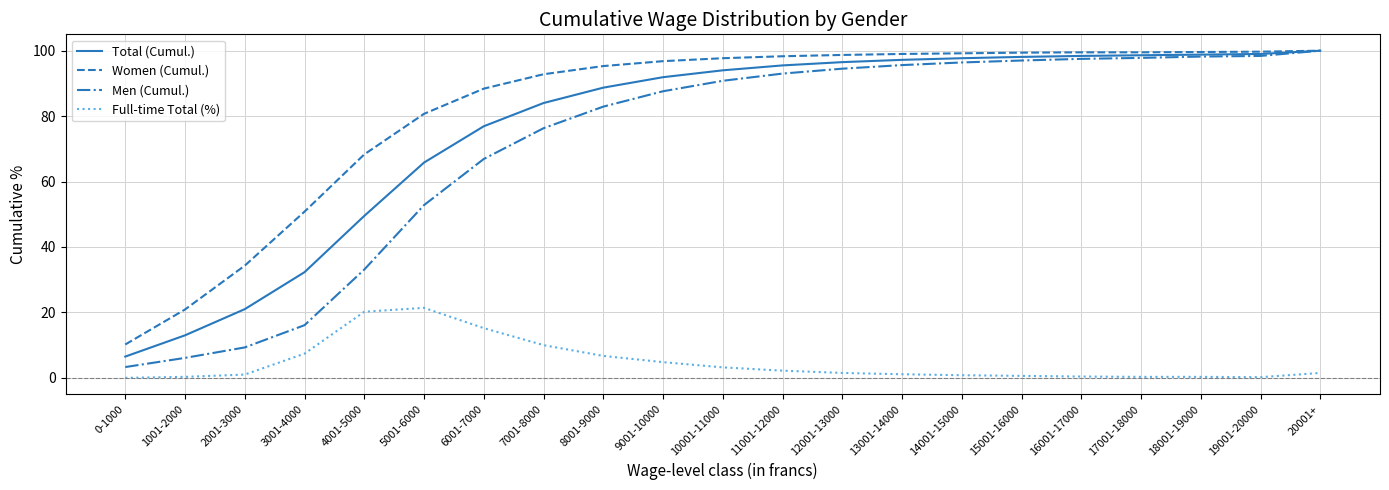

What position from the right is 5001-6000?

16